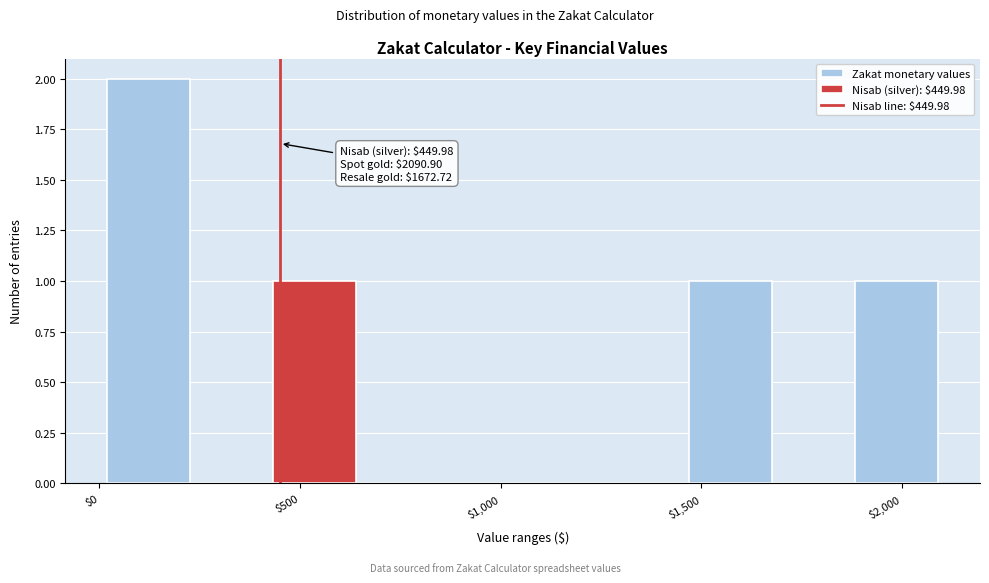

Which range on the x-axis has the tallest bar?

0 to 250